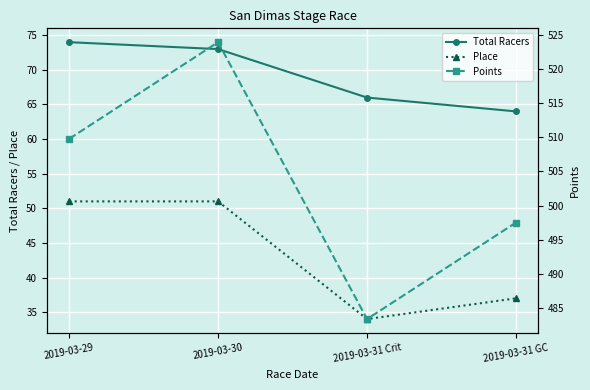

What is the difference between the second highest and second lowest values in the Points series?

12.2